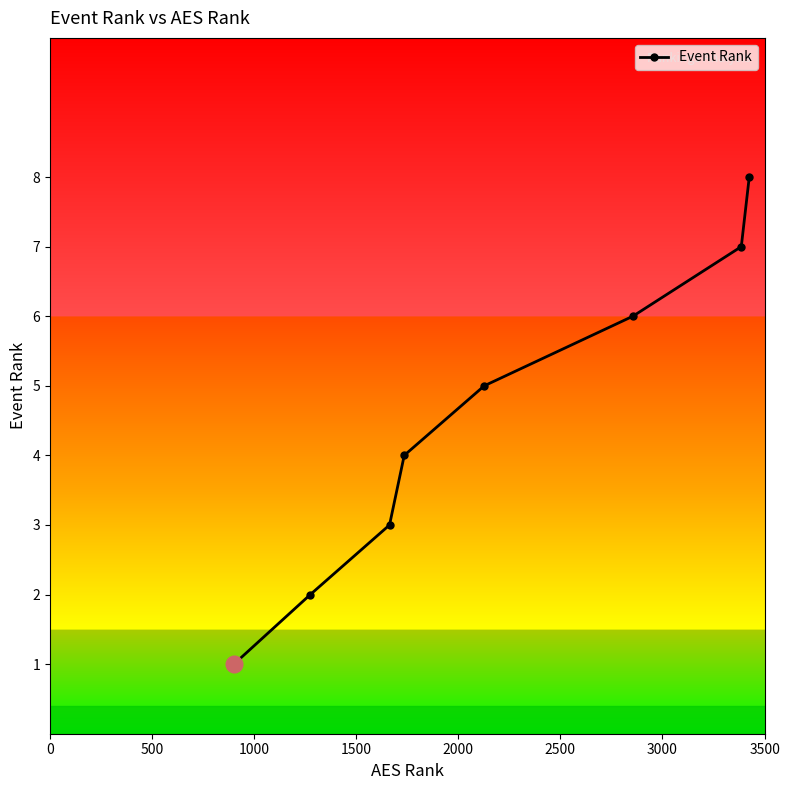

What is the value of the 4th point from the left?

4